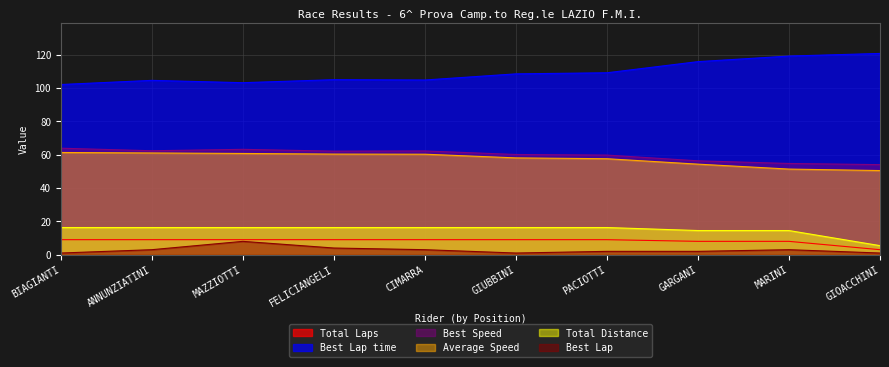

Rank the series at MAZZIOTTI from highest to lowest value.

Best Lap time, Best Speed, Average Speed, Total Distance, Total Laps, Best Lap